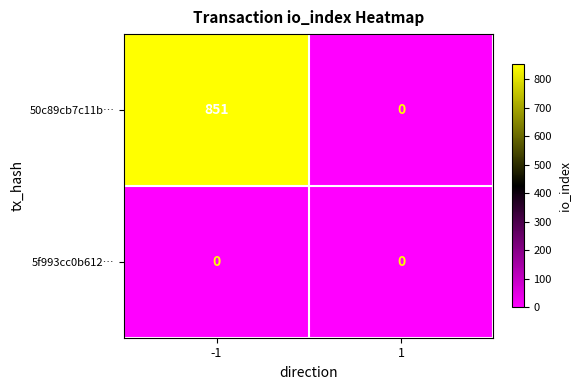

Reading right to left, transcribe all the data shown in this chart.

50c89cb7c11b…: 0	851
5f993cc0b612…: 0	0